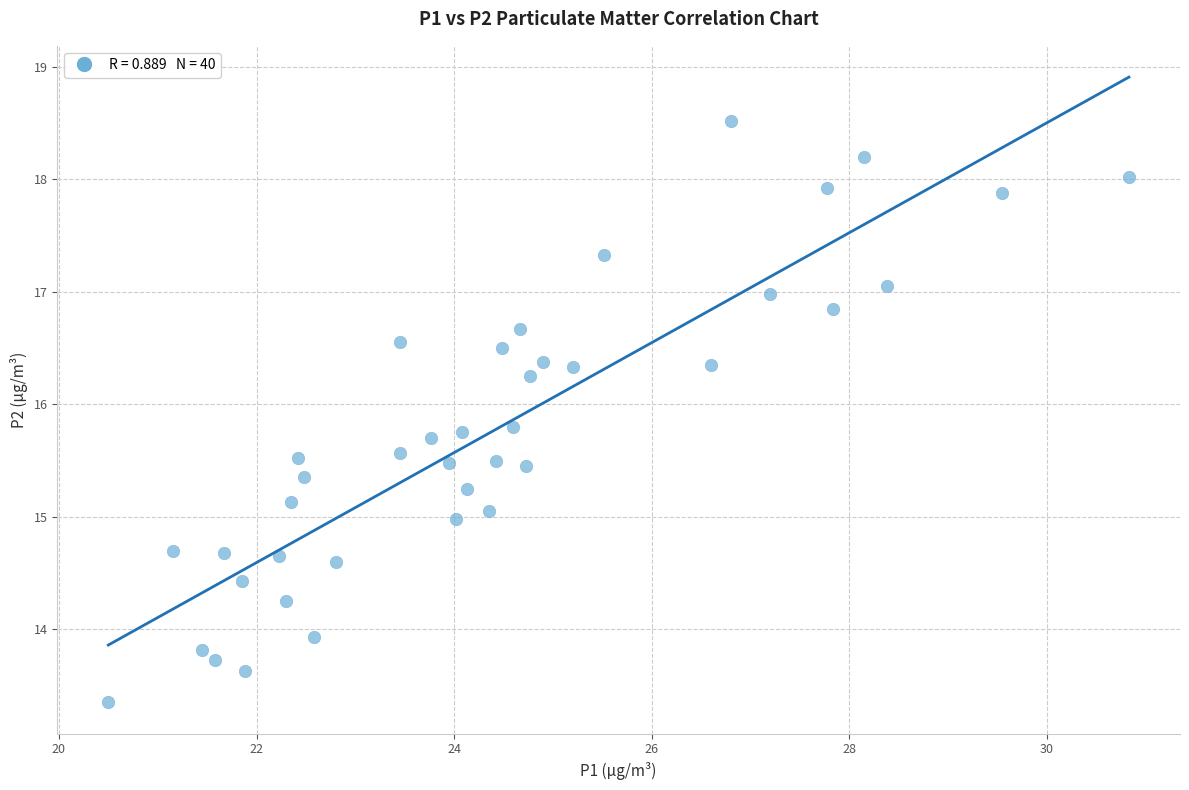

What is the range of Y values (max minus min)?

5.2